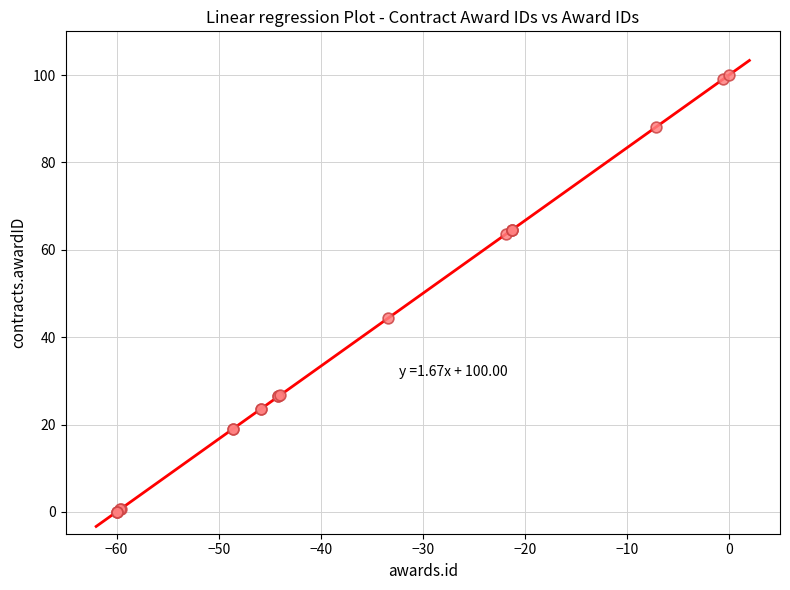

What Y value in the scatter plot is closest to 50?

44.3